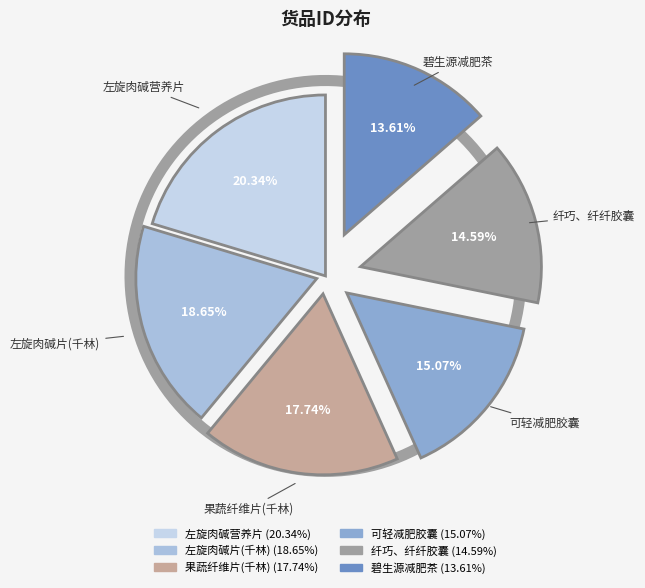

How many slices are in this pie chart?

6